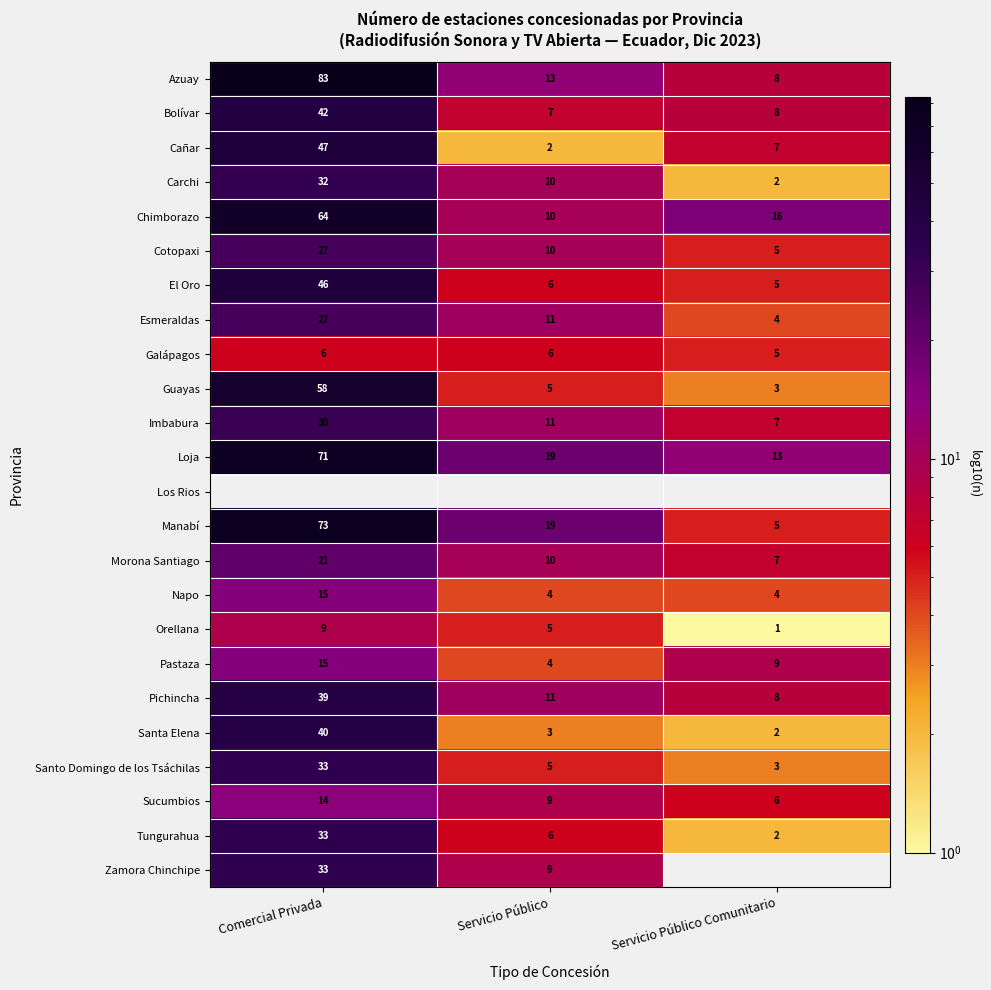

True or false: Esmeraldas has a value of 27 at Comercial Privada.

True